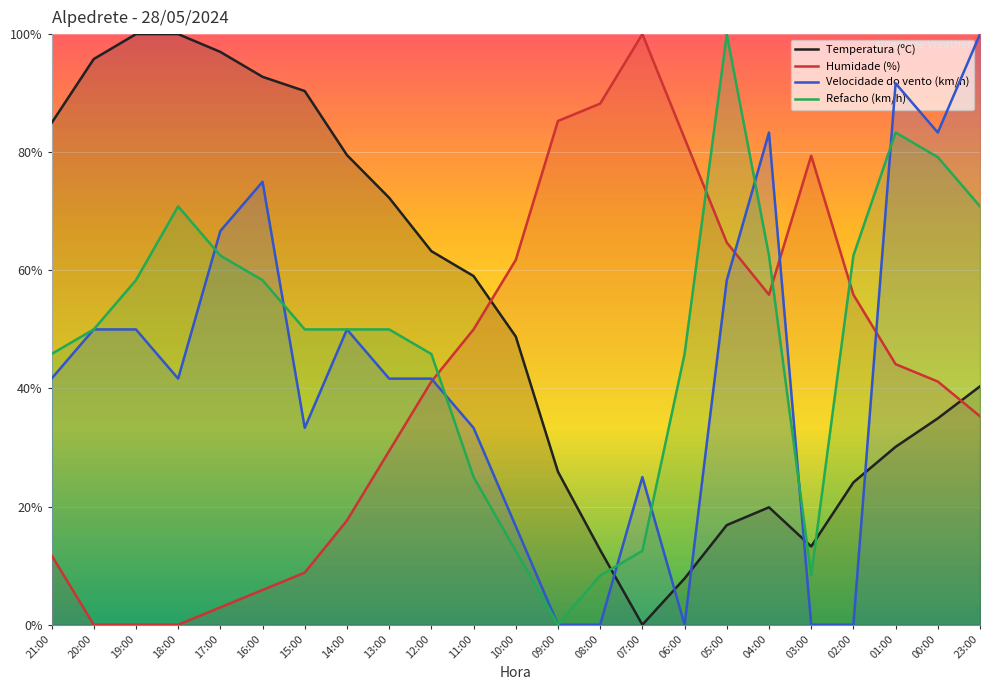

Rank the series at 21:00 from lowest to highest value.

Humidade (%), Velocidade do vento (km/h), Refacho (km/h), Temperatura (ºC)